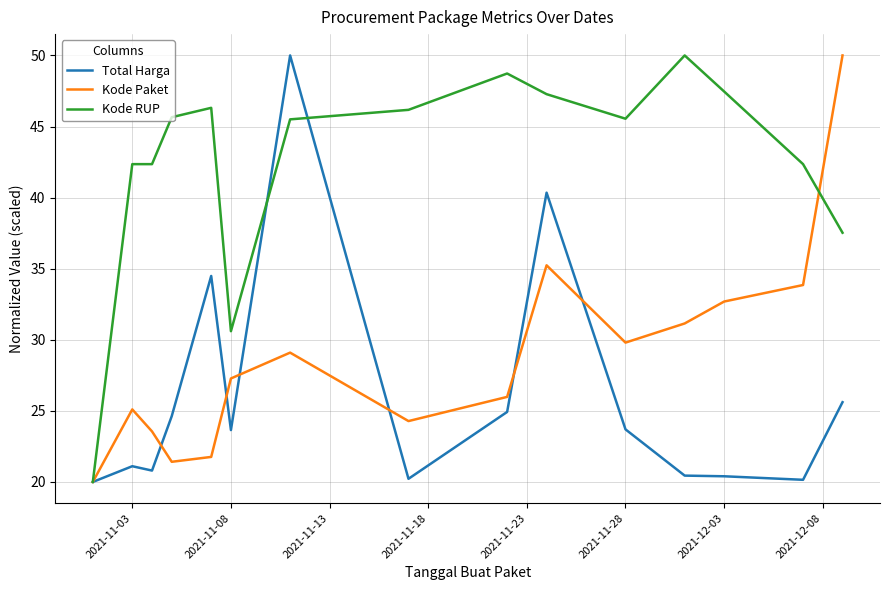

What is the smallest value displayed?

20.0